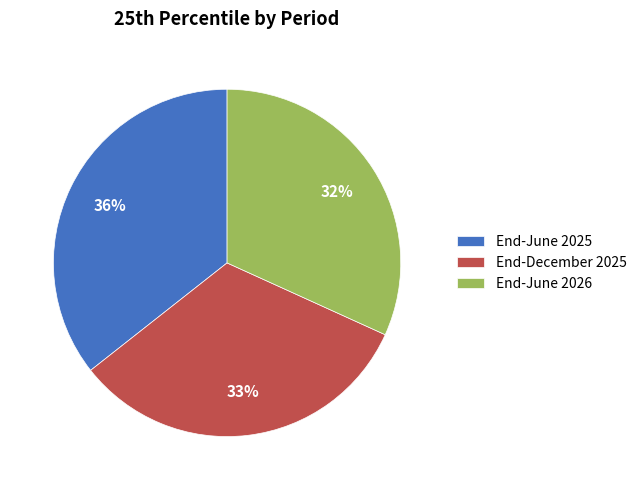

Is the sum of End-December 2025 and End-June 2025 greater than half?

Yes